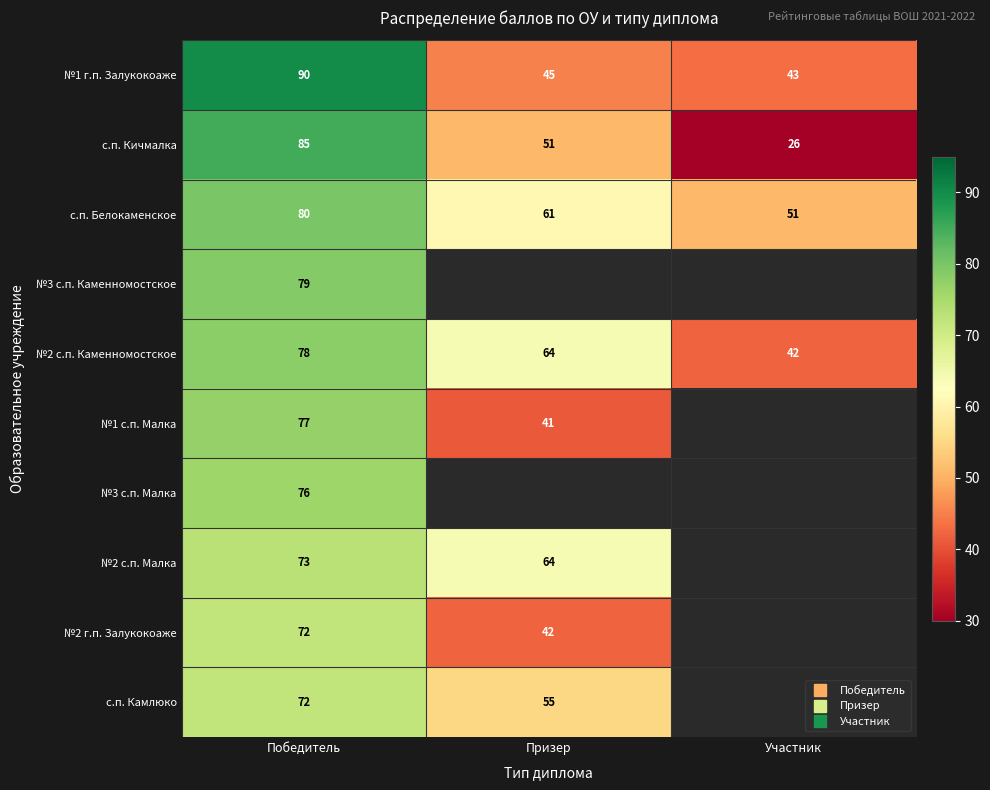

The value of №1 с.п. Малка at Победитель is 77.0. True or false?

True